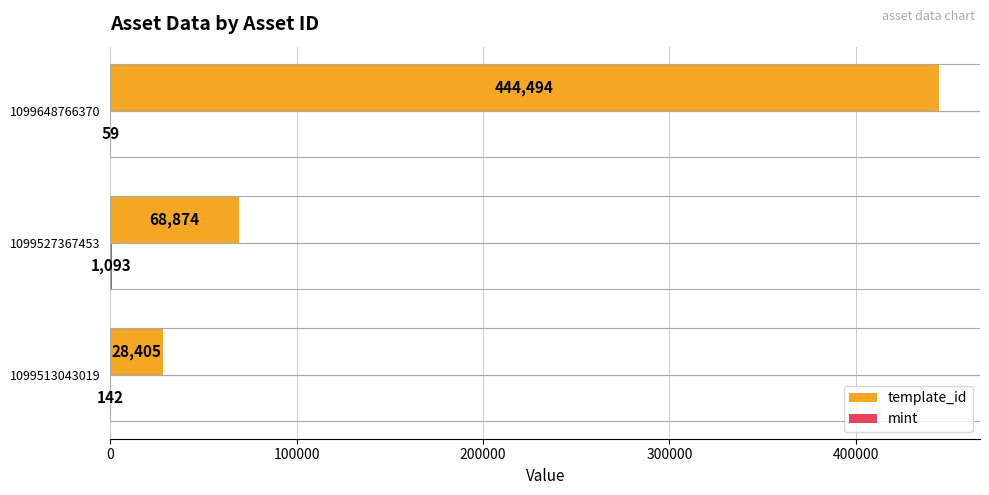

Which series has the largest total across all categories?

template_id